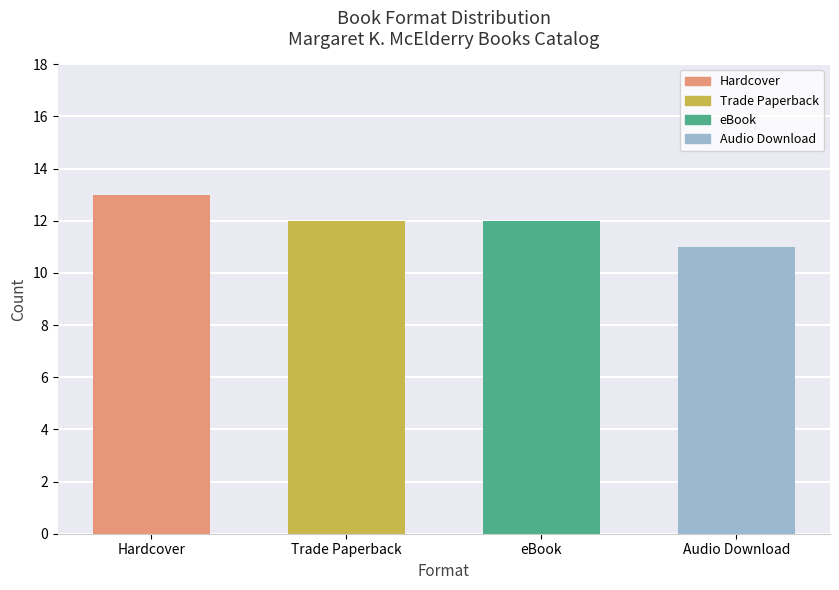

How many bars are there in total?

4